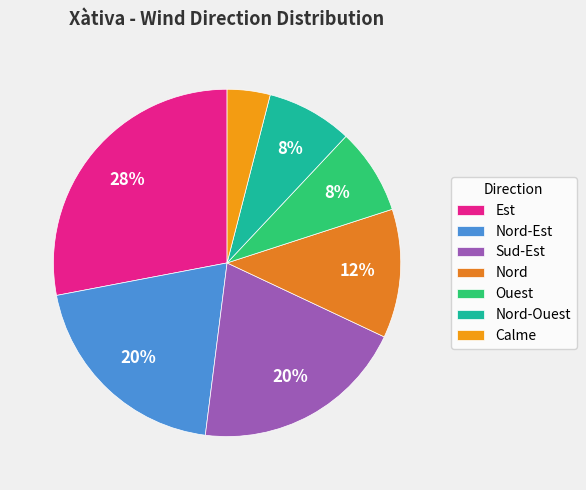

To the nearest percent, what is the average slice percentage?

14%